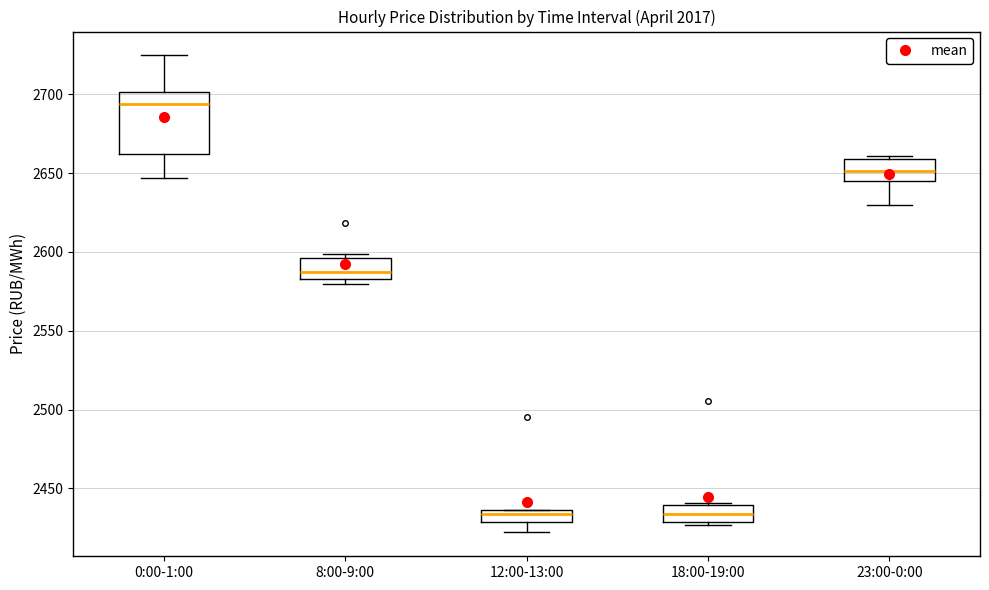

Which box is the tallest, from its lower edge to its upper edge?

0:00-1:00